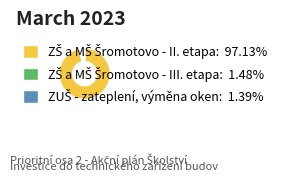

What percentage is the ZUŠ - zateplení, výměna oken slice, to the nearest percent?

1%